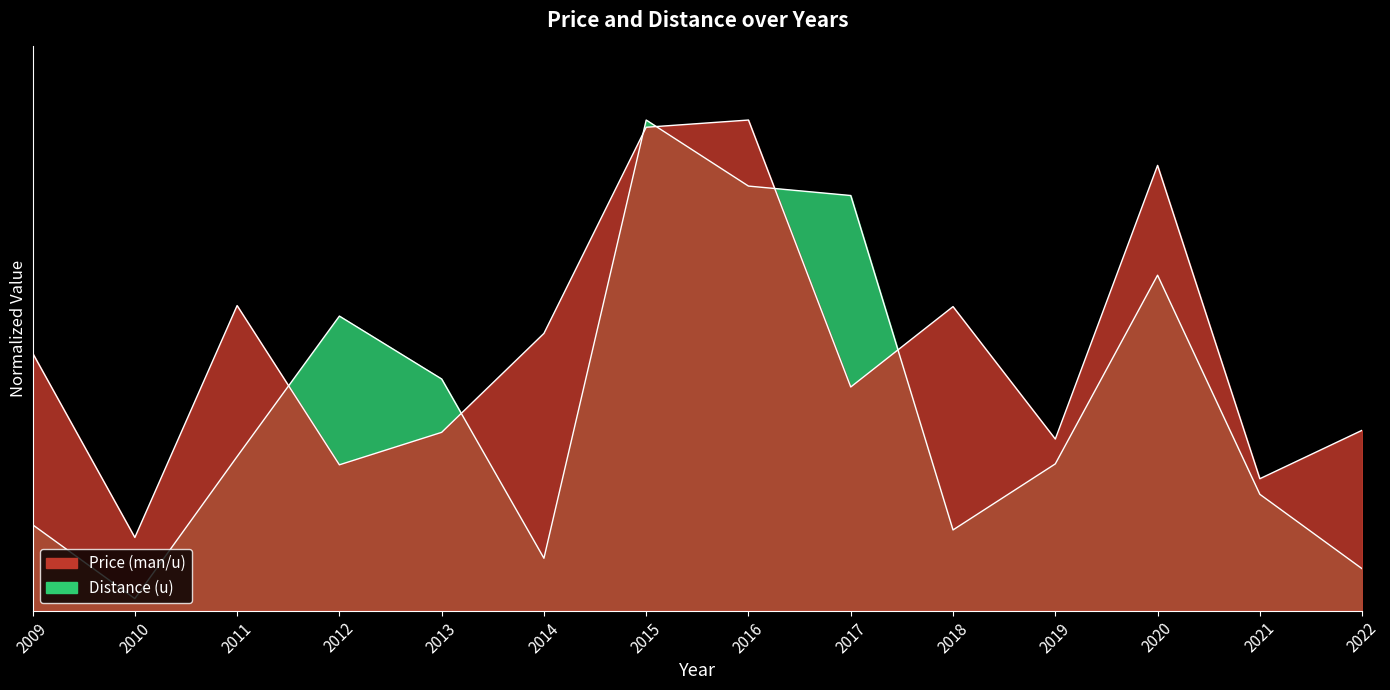

Reading right to left, what are all the values shown in this chart?

Price (man/u): 2022=0.4	2021=0.3	2020=0.9	2019=0.3	2018=0.6	2017=0.5	2016=1.0	2015=1.0	2014=0.6	2013=0.4	2012=0.3	2011=0.6	2010=0.1	2009=0.5
Distance (u): 2022=0.1	2021=0.2	2020=0.7	2019=0.3	2018=0.2	2017=0.8	2016=0.9	2015=1.0	2014=0.1	2013=0.5	2012=0.6	2011=0.3	2010=0.0	2009=0.2